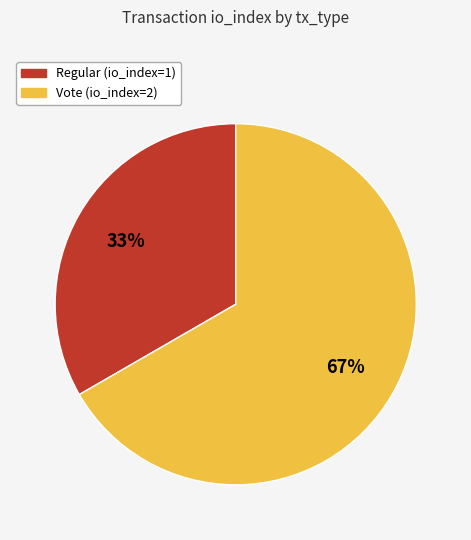

Do Vote and Regular together represent more than half of the pie?

Yes